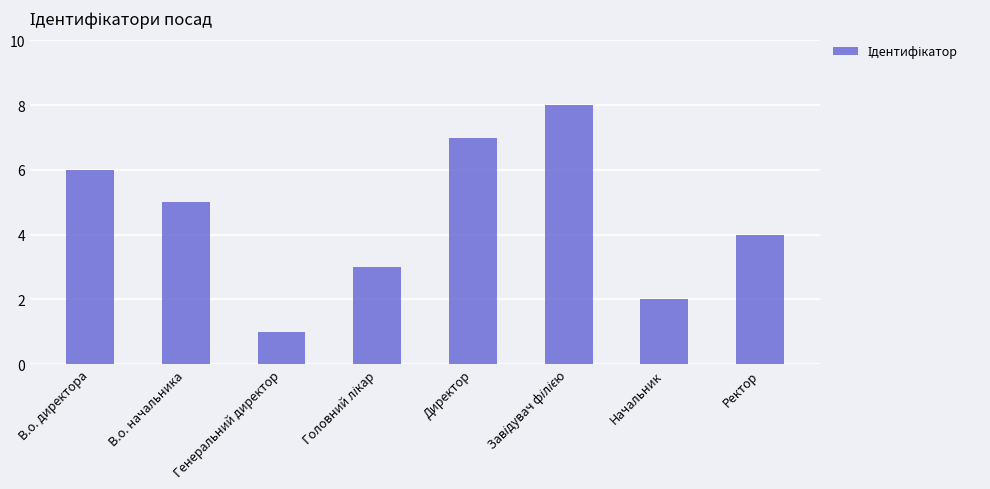

The chart shows a value of 4 at Ректор. True or false?

True